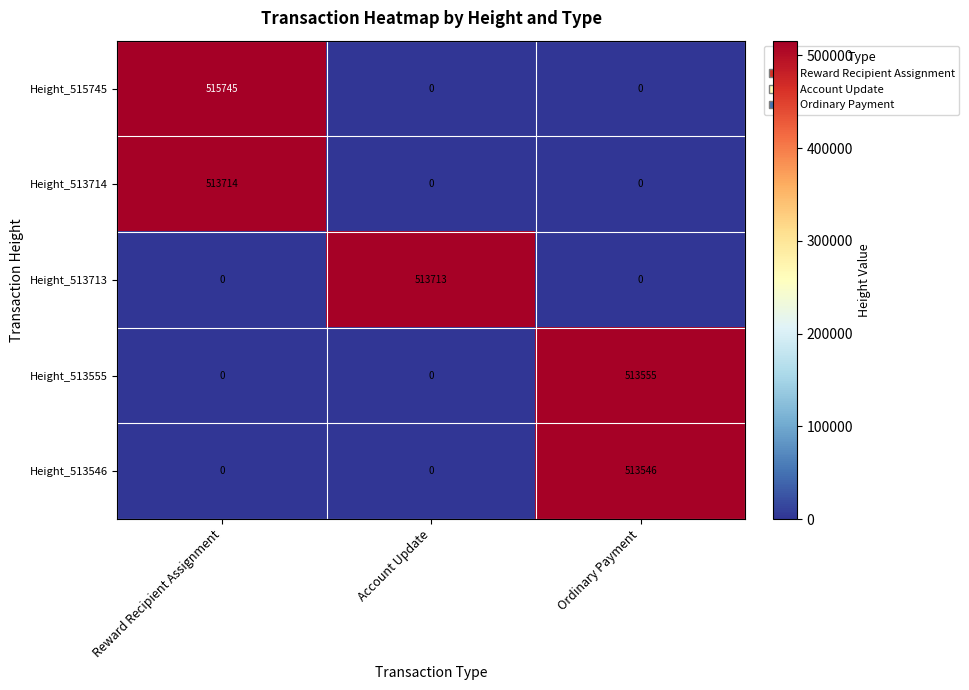

Which series has the largest total across all categories?

Height_515745